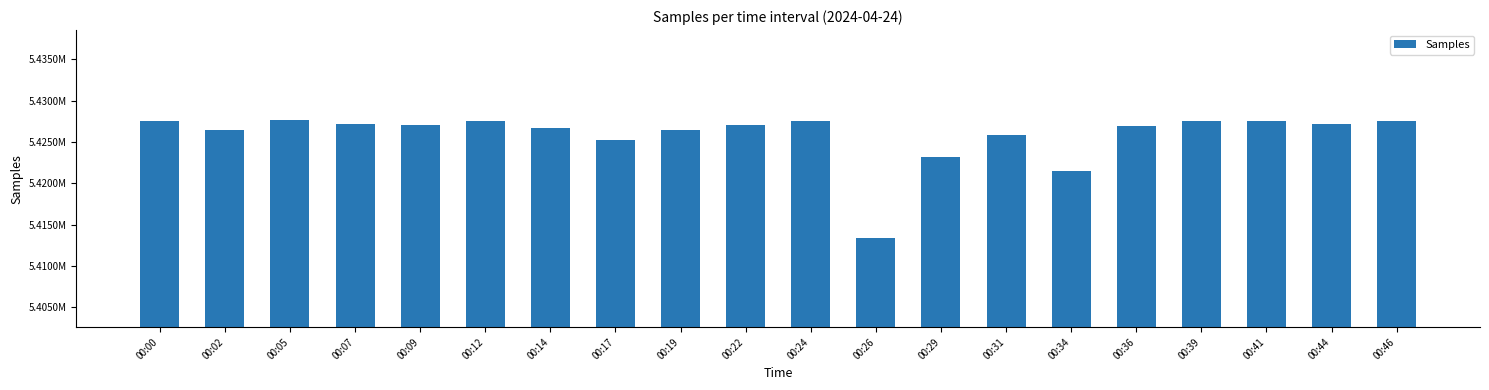

Does the chart contain any negative values?

No